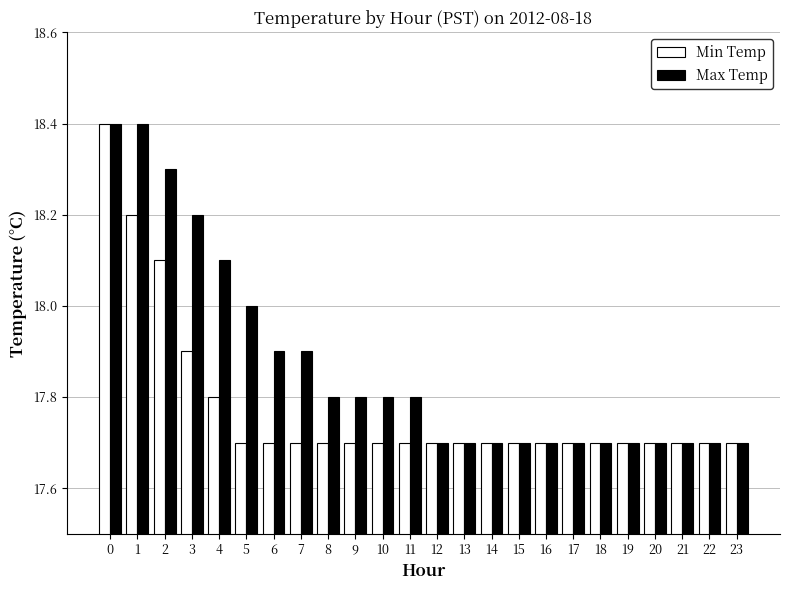

How many bars are there in total?

48